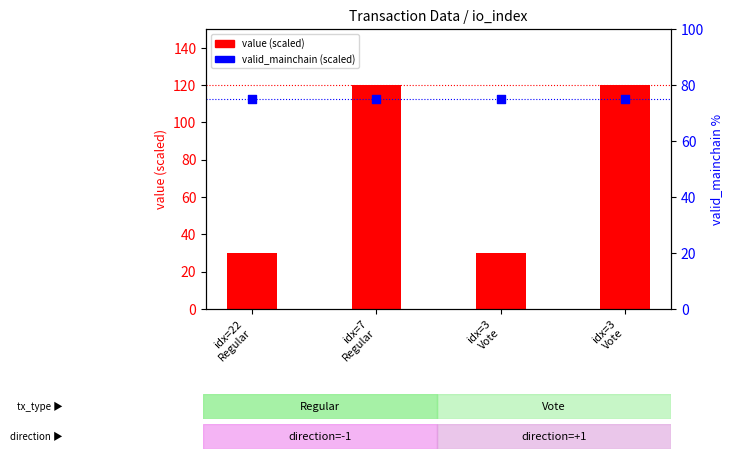

What are all the series names shown in the legend?

value (scaled), valid_mainchain (scaled)